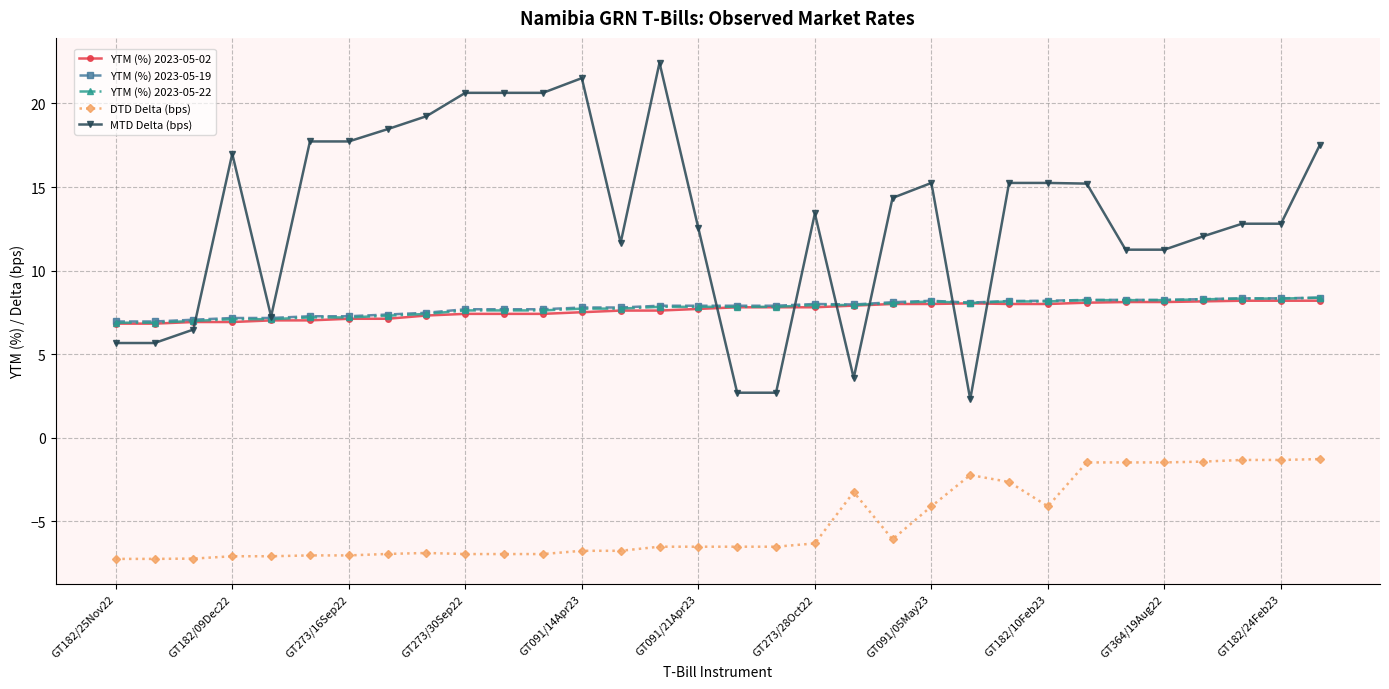

Which series has the largest range (max minus min)?

MTD Delta (bps)